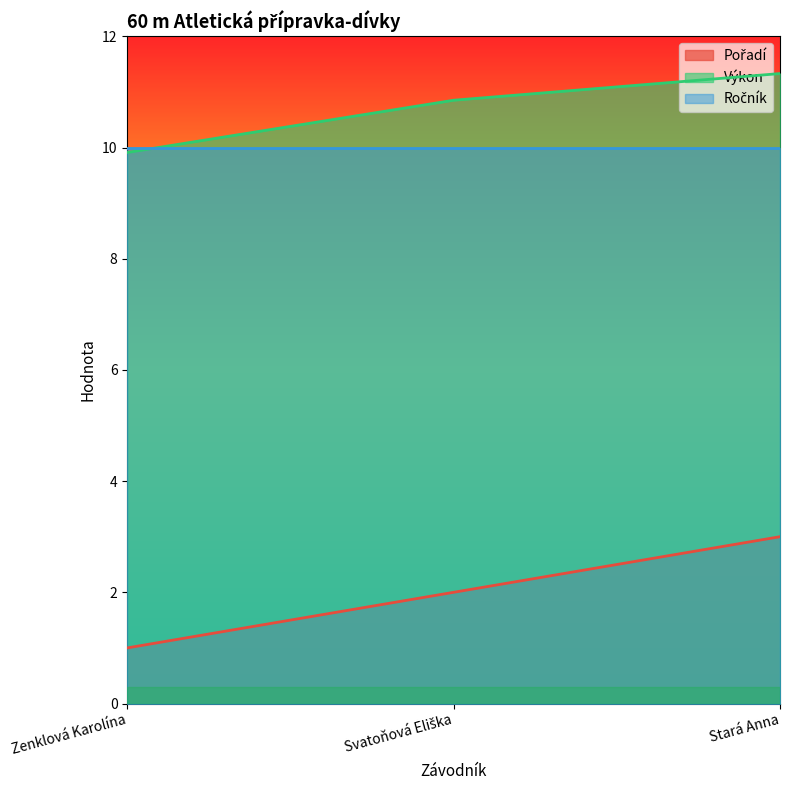

The value of Výkon at Zenklová Karolína is 16.7. True or false?

False